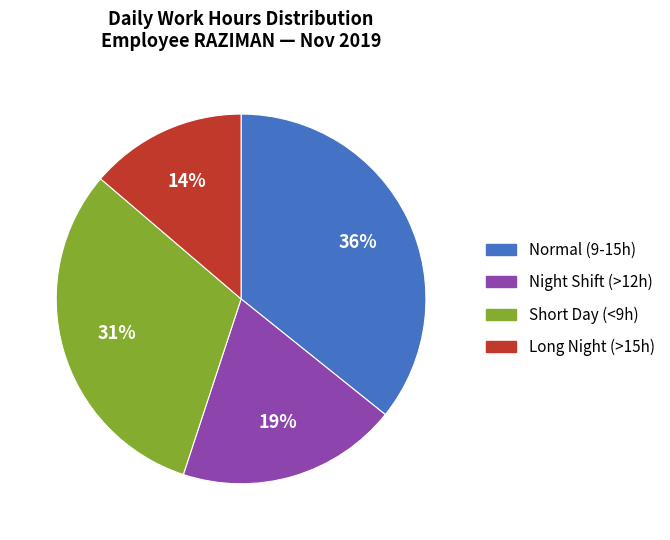

Is there any slice that represents more than half of the pie?

No